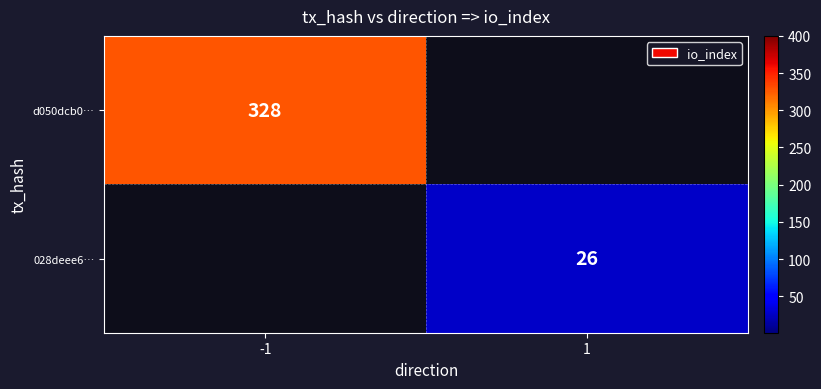

Is it true that 028deee6… equals 26 at 1?

True